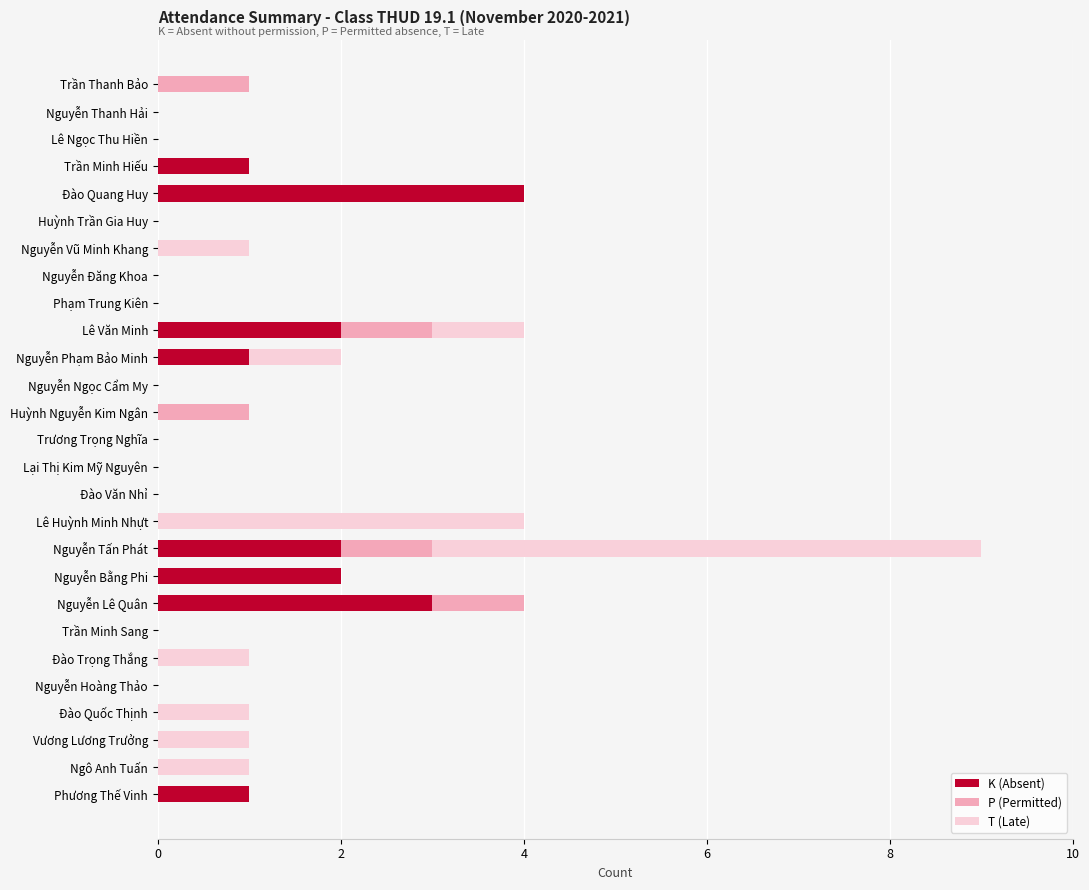

The K (Absent) series shows 0 at Huỳnh Trần Gia Huy. True or false?

True